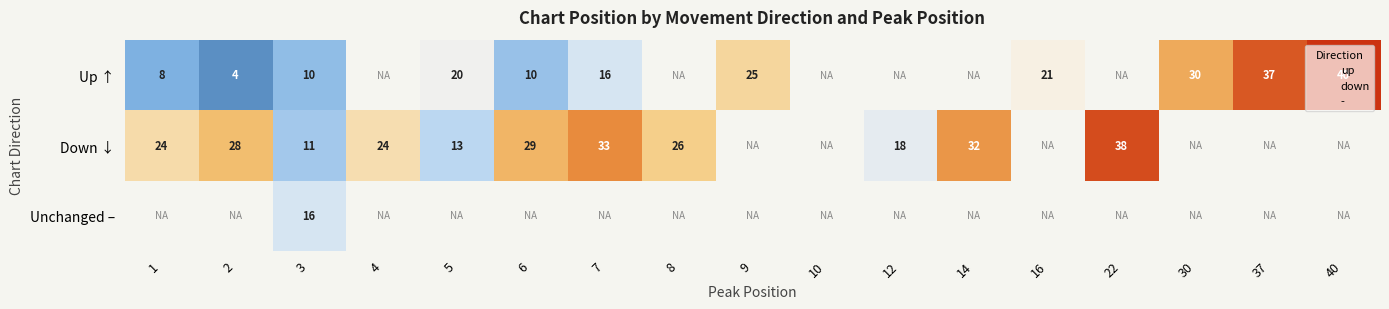

How many positive values does the Unchanged – series have?

1